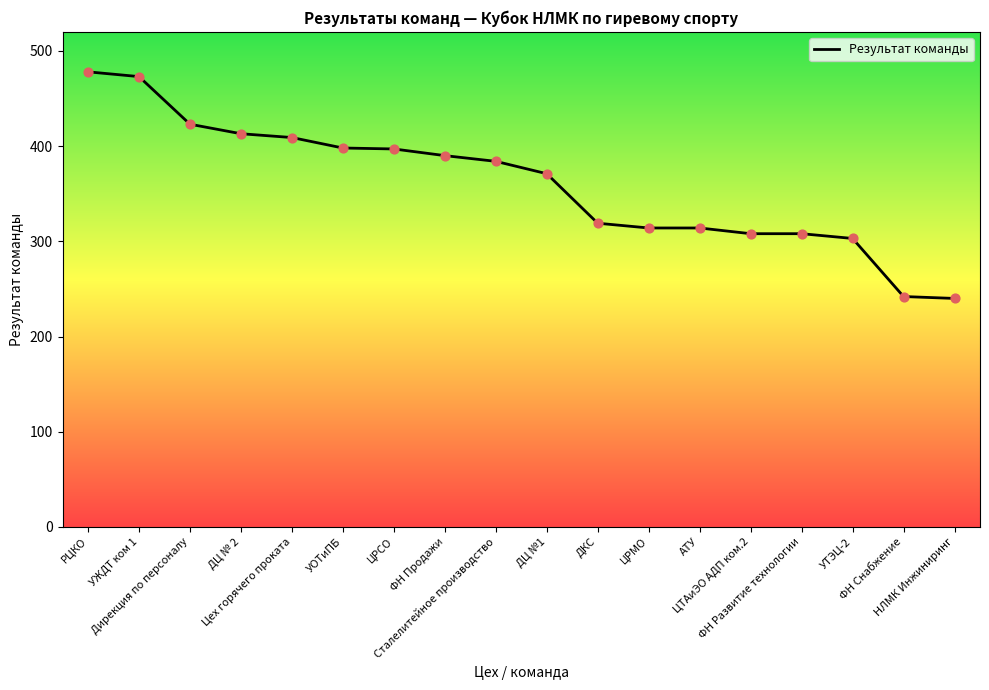

What is the ratio of the value at ФН Снабжение to the value at НЛМК Инжиниринг?

1.0